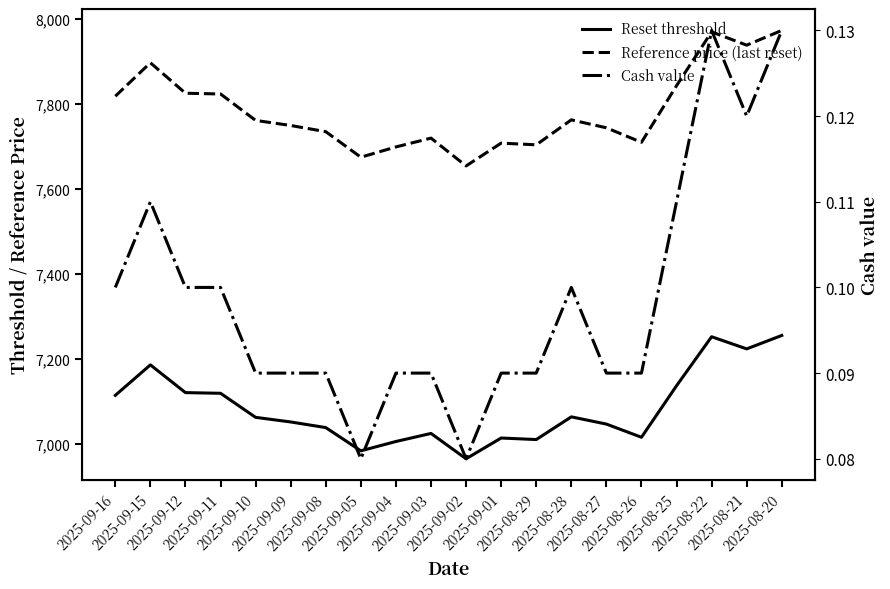

True or false: Reset threshold has a value of 12160.8 at 2025-08-29.

False